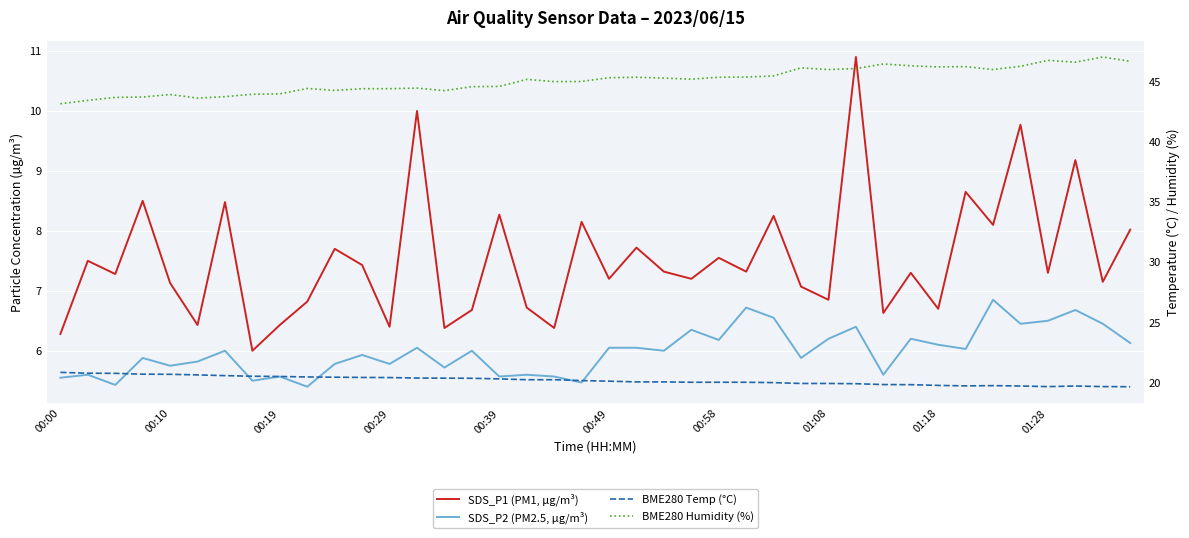

At how many categories does at least one series exceed 7?

40